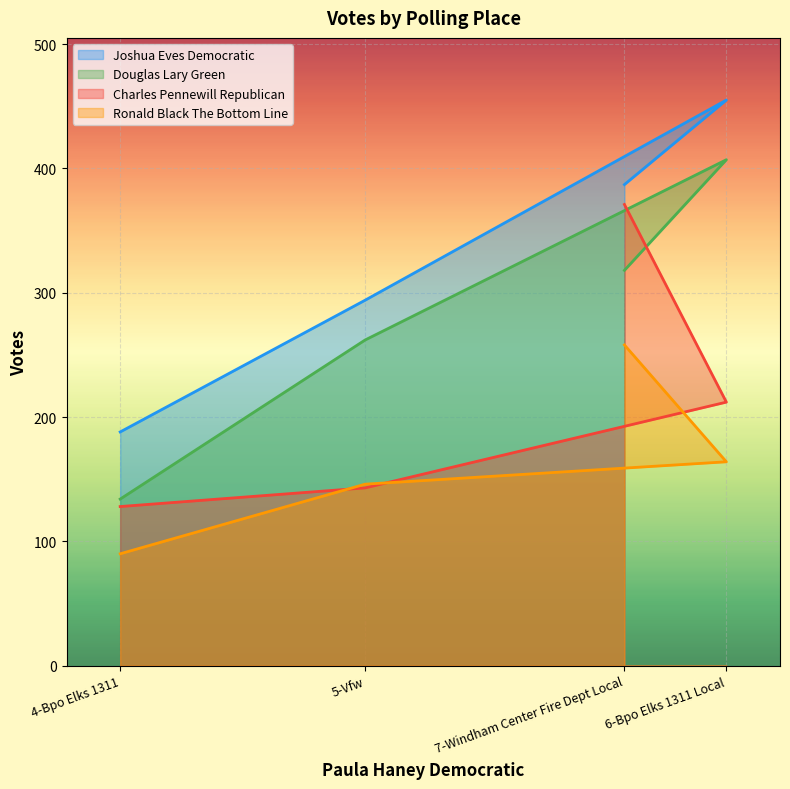

Reading right to left, extract all data points from this chart.

Joshua Eves Democratic: 7-Windham Center Fire Dept Local=387	6-Bpo Elks 1311 Local=455	5-Vfw=294	4-Bpo Elks 1311=188
Douglas Lary Green: 7-Windham Center Fire Dept Local=318	6-Bpo Elks 1311 Local=407	5-Vfw=262	4-Bpo Elks 1311=134
Charles Pennewill Republican: 7-Windham Center Fire Dept Local=371	6-Bpo Elks 1311 Local=212	5-Vfw=143	4-Bpo Elks 1311=128
Ronald Black The Bottom Line: 7-Windham Center Fire Dept Local=258	6-Bpo Elks 1311 Local=164	5-Vfw=146	4-Bpo Elks 1311=90